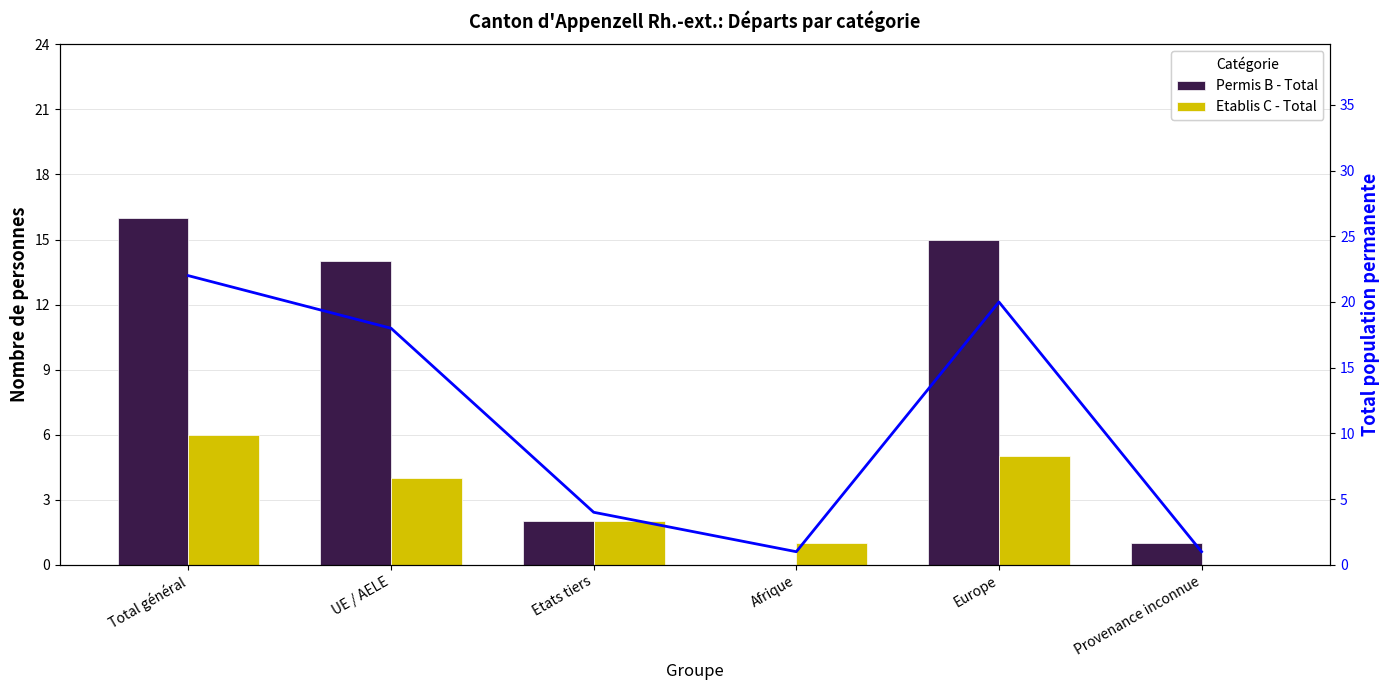

What is the total value across all series at Europe?

40